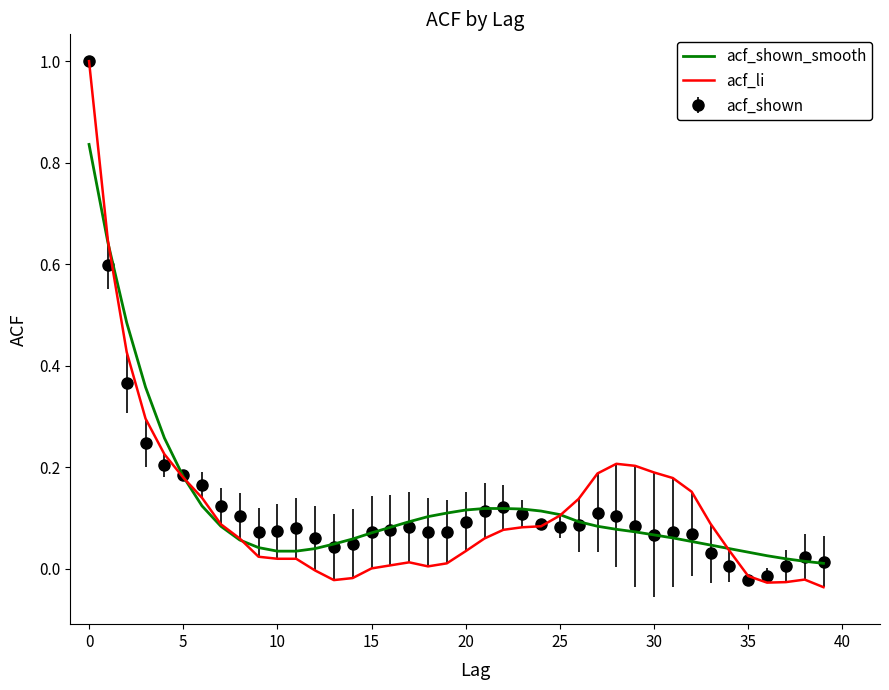

What is the greatest value displayed?

1.0